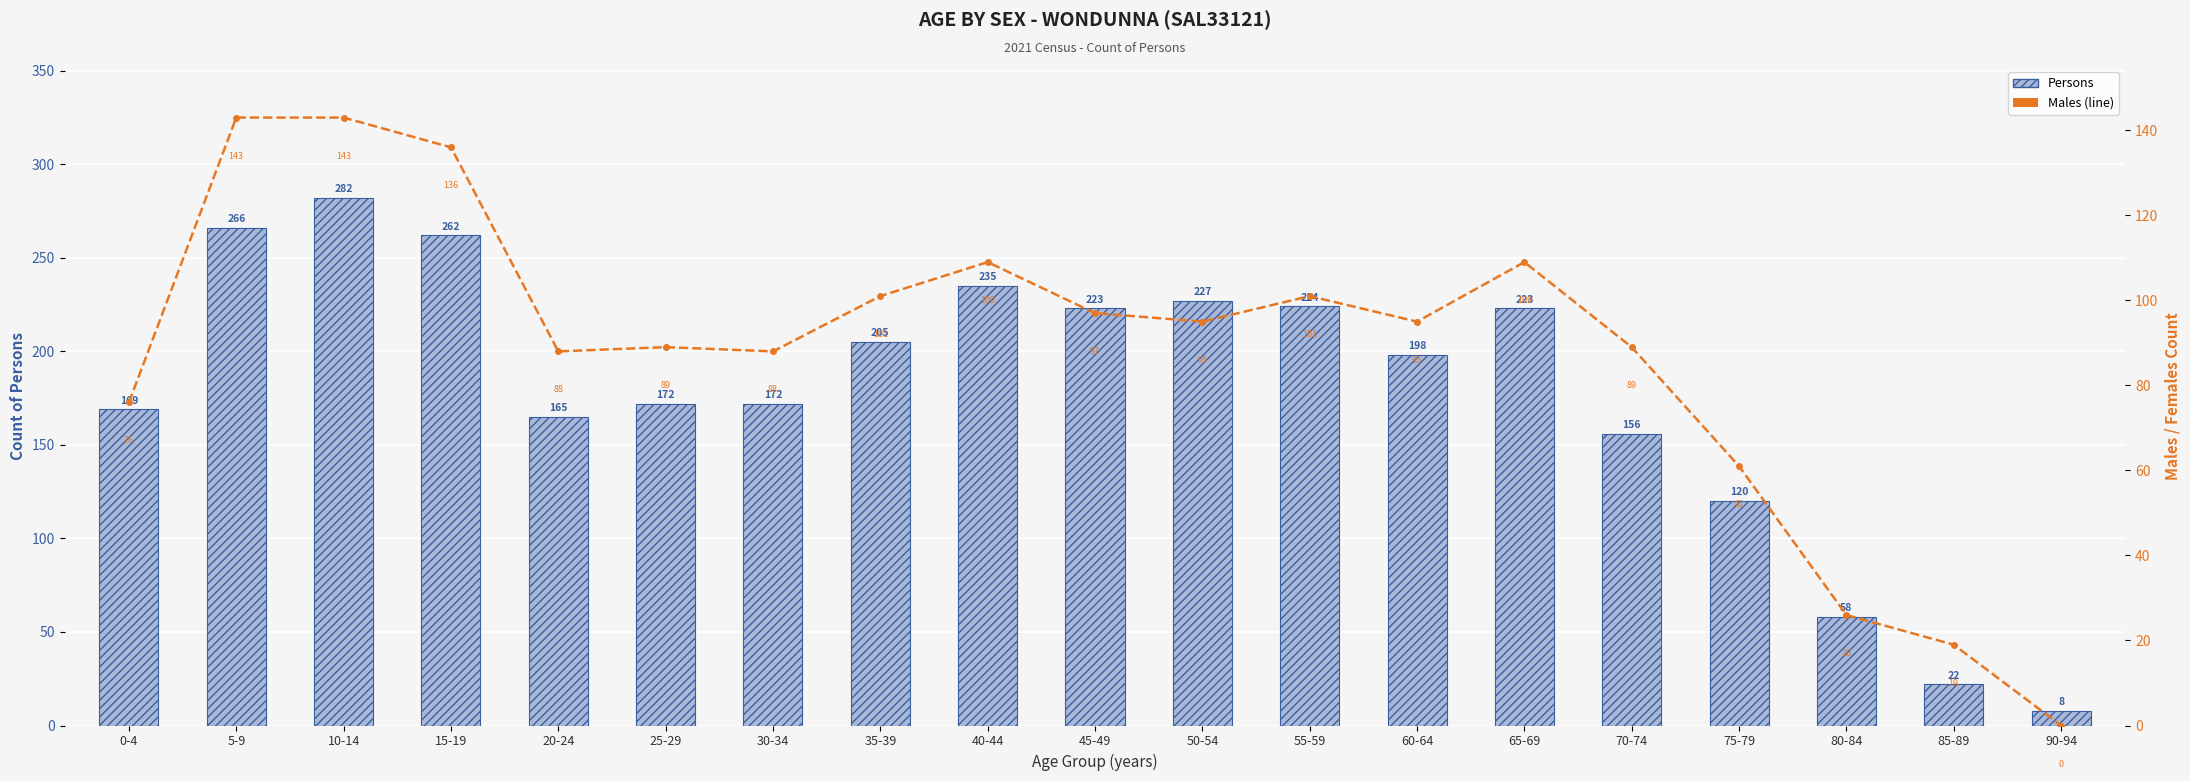

Reading right to left, what are all the values shown in this chart?

Persons: 8	22	58	120	156	223	198	224	227	223	235	205	172	172	165	262	282	266	169
Males: 0	19	26	61	89	109	95	101	95	97	109	101	88	89	88	136	143	143	76